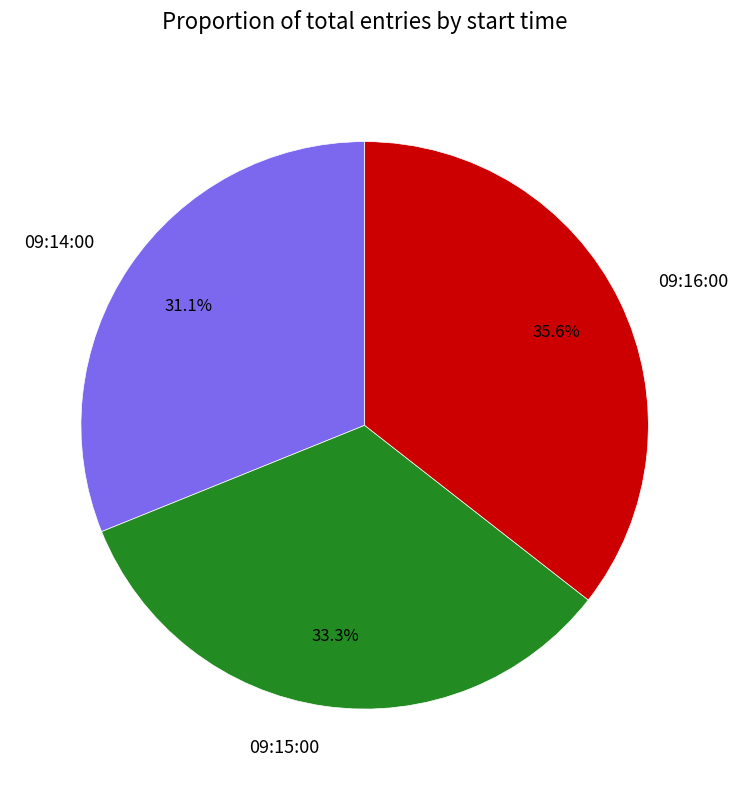

Which has a higher value, 09:14:00 or 09:16:00?

09:16:00